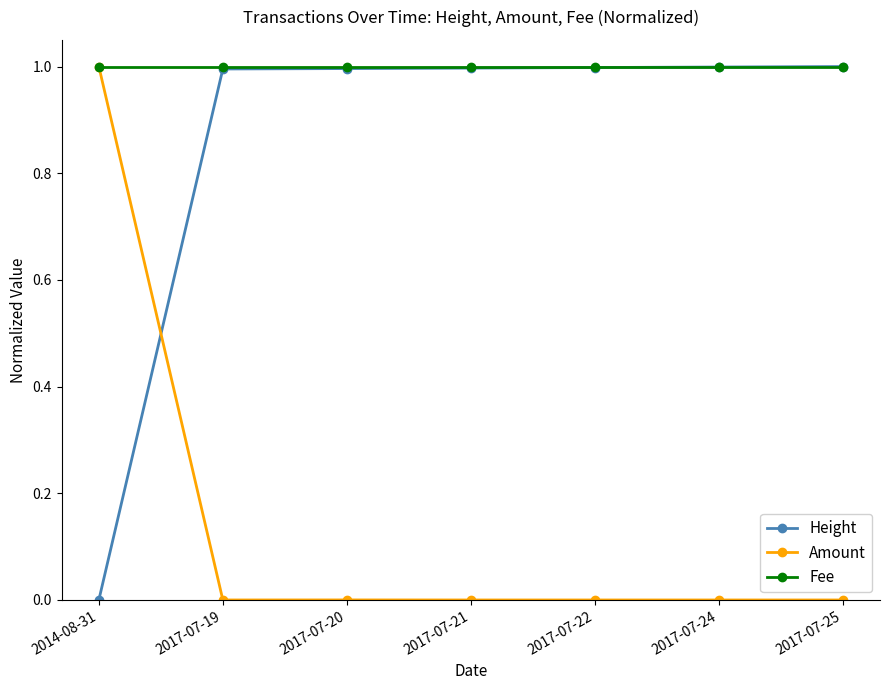

At how many categories does at least one series exceed 0?

7